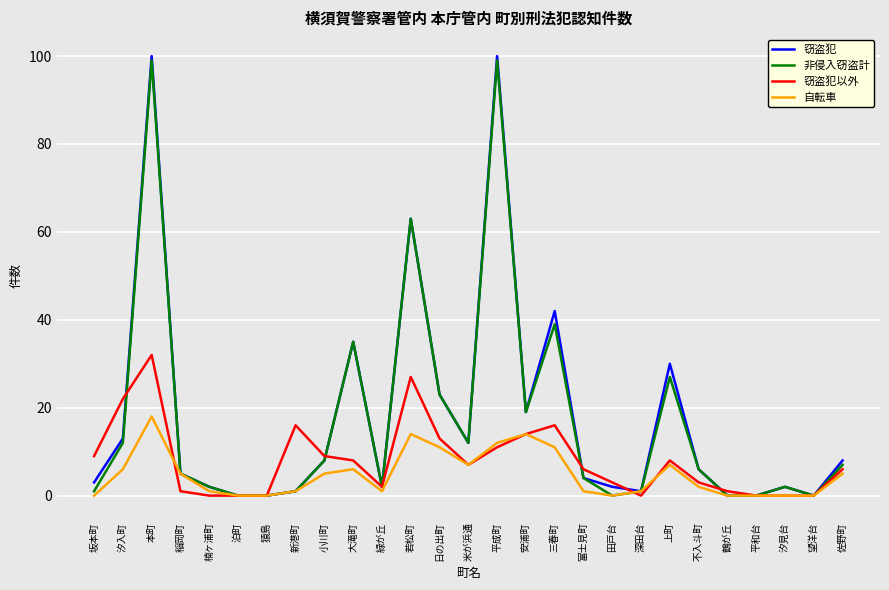

Is the value of 窃盗犯以外 at 楠ヶ浦町 greater than the value of 自転車 at 大滝町?

No